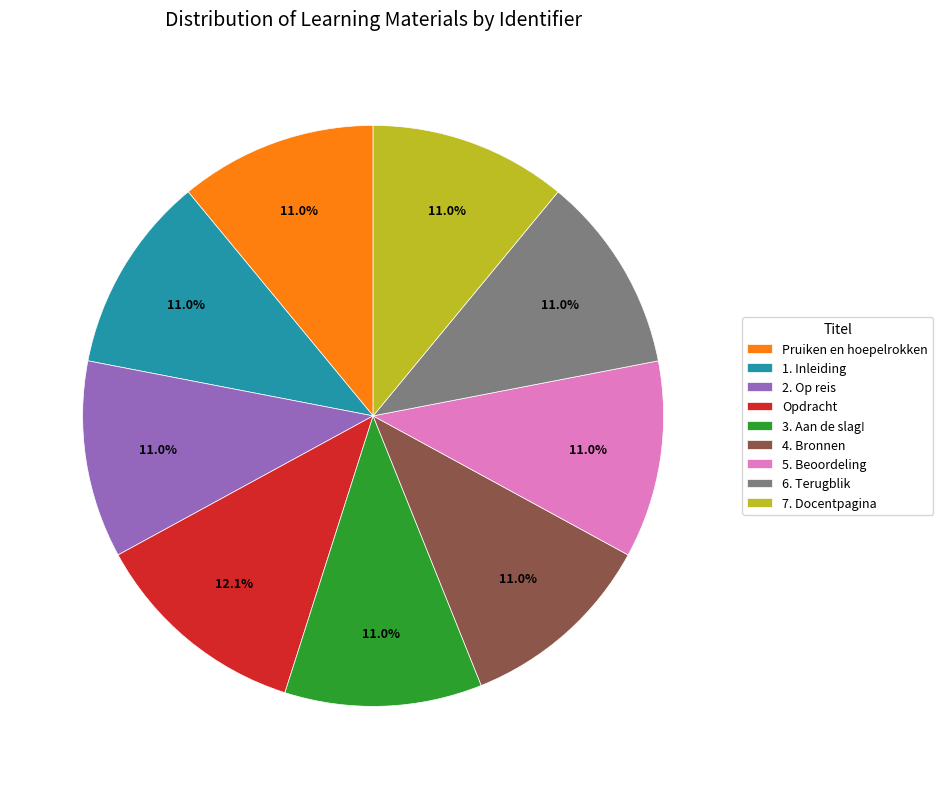

Count the number of slices in the pie.

9